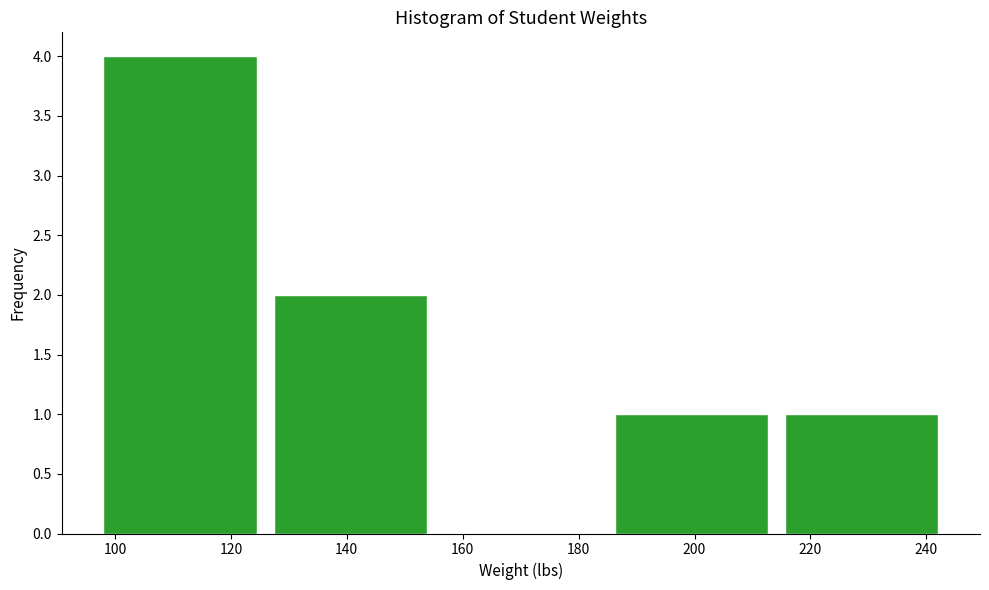

How tall is the bar that spans 215.6 to 245.0 on the x-axis? Neither the bar edges nor the heights are printed on the chart, so give them approximately, as read against the axes.

1